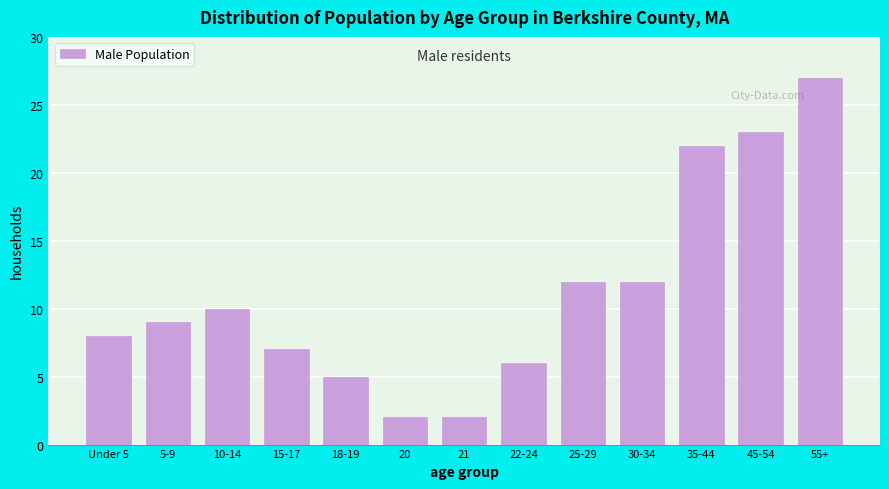

Reading left to right, list all the values displayed in this chart.

Under 5=8	5-9=9	10-14=10	15-17=7	18-19=5	20=2	21=2	22-24=6	25-29=12	30-34=12	35-44=22	45-54=23	55+=27